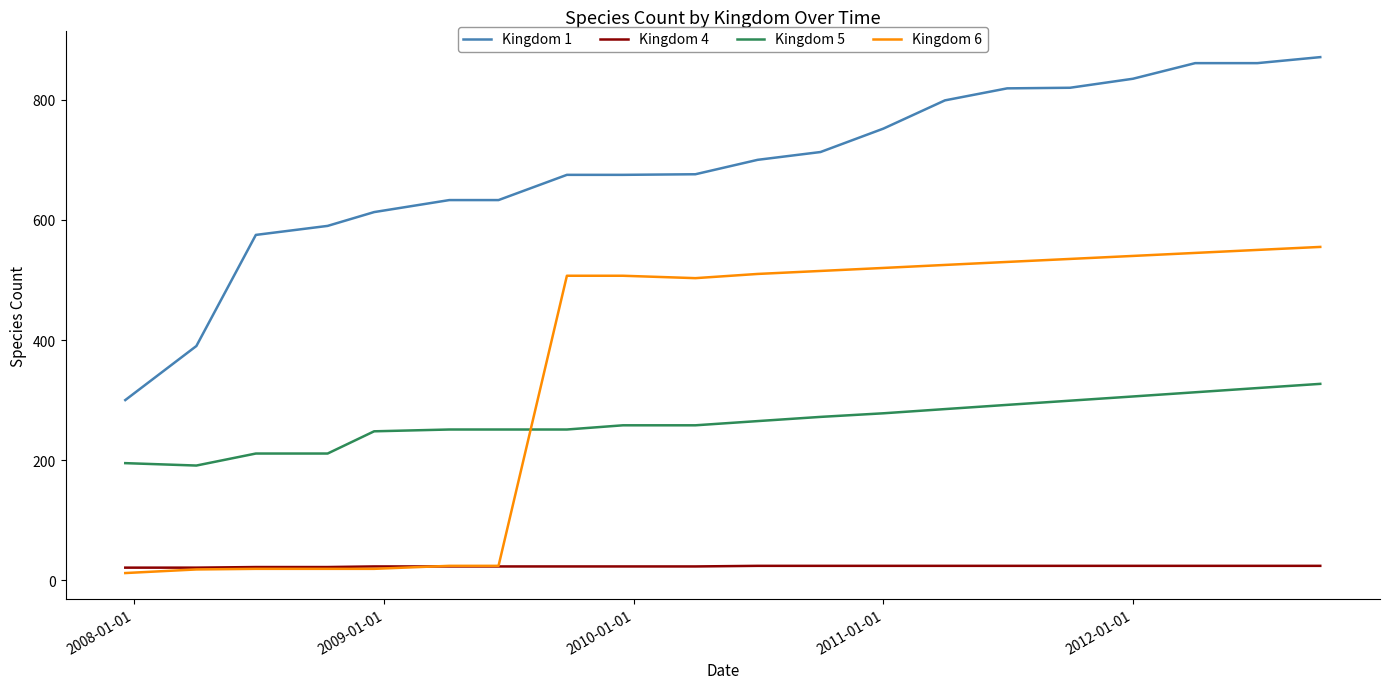

List the series in order of their peak value, highest first.

Kingdom 1, Kingdom 6, Kingdom 5, Kingdom 4